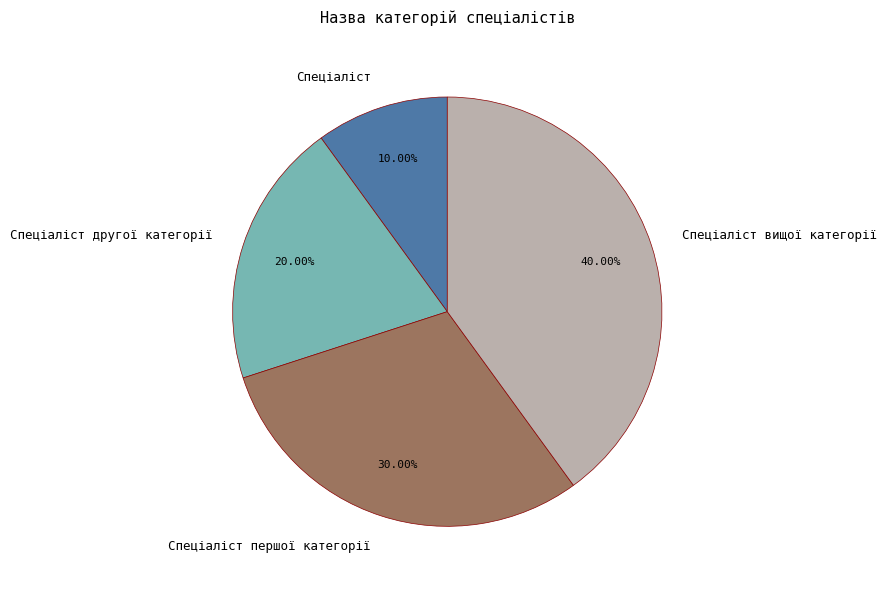

Rank the categories by value from lowest to highest.

Спеціаліст, Спеціаліст другої категорії, Спеціаліст першої категорії, Спеціаліст вищої категорії